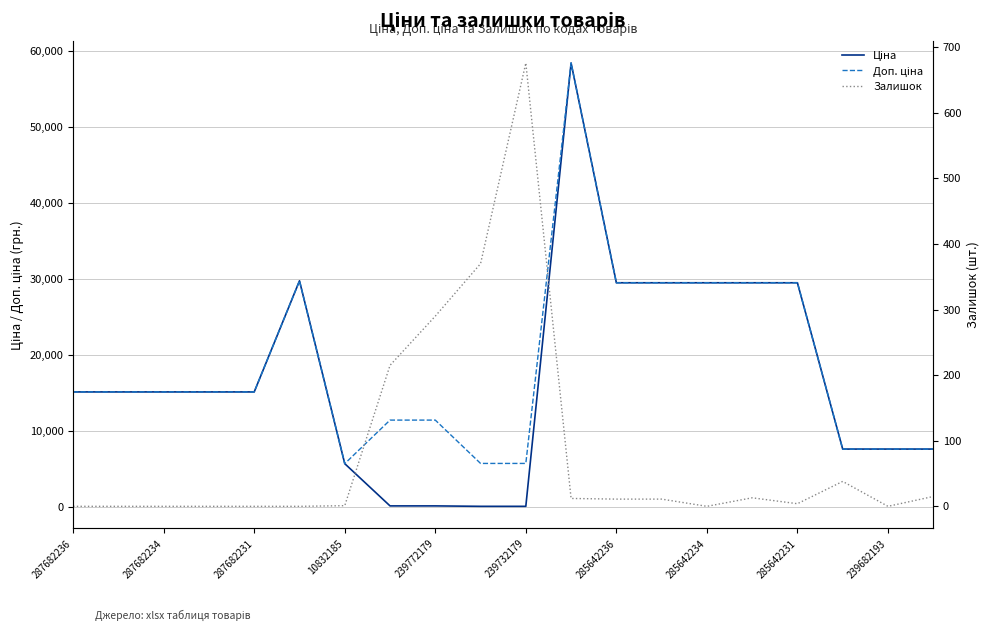

How many interior local peaks does the Залишок series have?

3